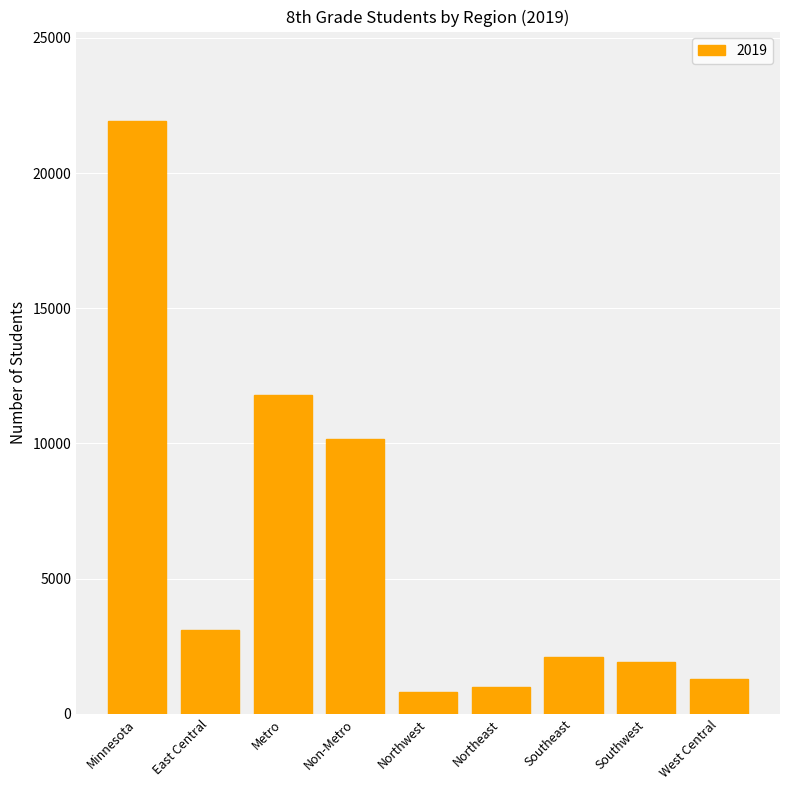

Reading right to left, list all the values displayed in this chart.

West Central=1276	Southwest=1906	Southeast=2083	Northeast=988	Northwest=807	Non-Metro=10160	Metro=11783	East Central=3100	Minnesota=21943